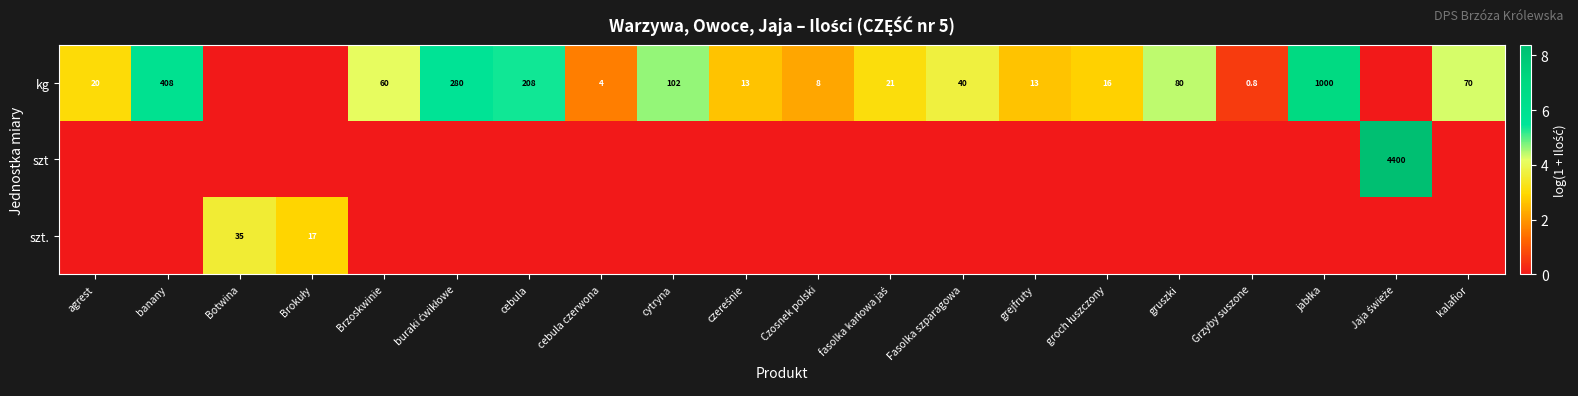

True or false: kg has a value of 19.4 at gruszki.

False